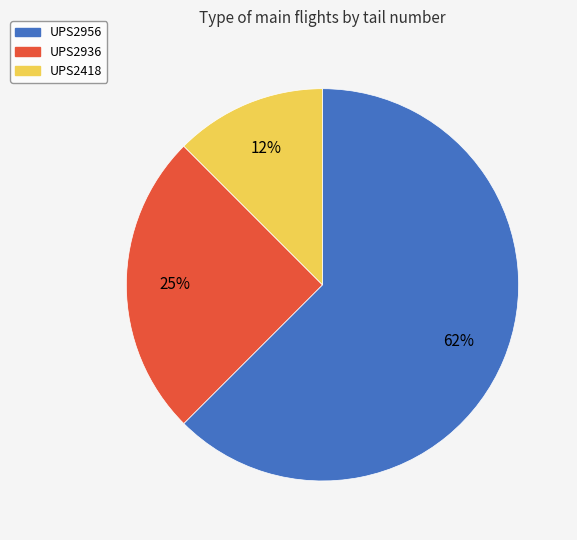

Between UPS2956 and UPS2936, which is larger?

UPS2956